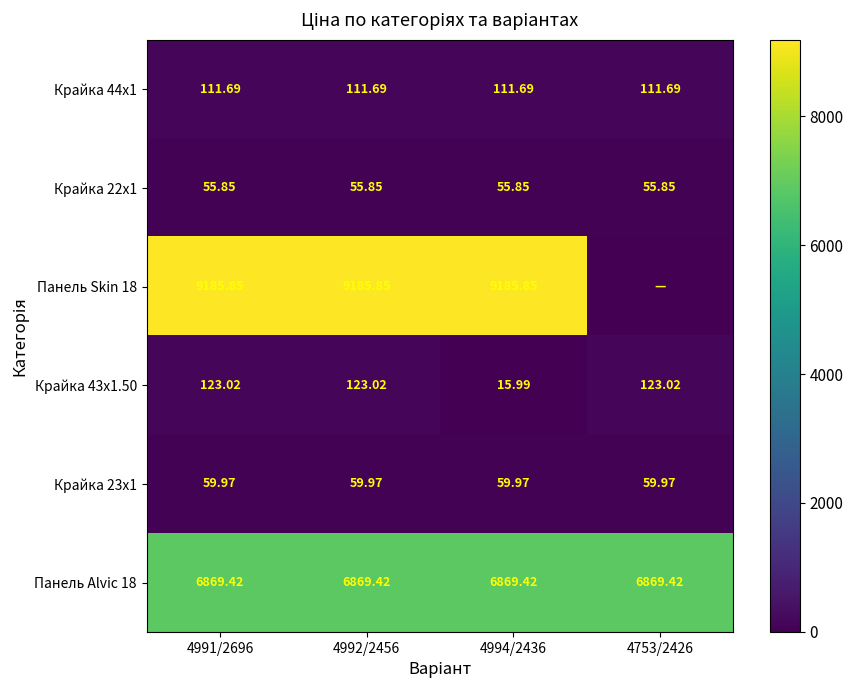

Is the value of Крайка 43x1.50 at 4991/2696 greater than the value of Крайка 22x1 at 4994/2436?

Yes